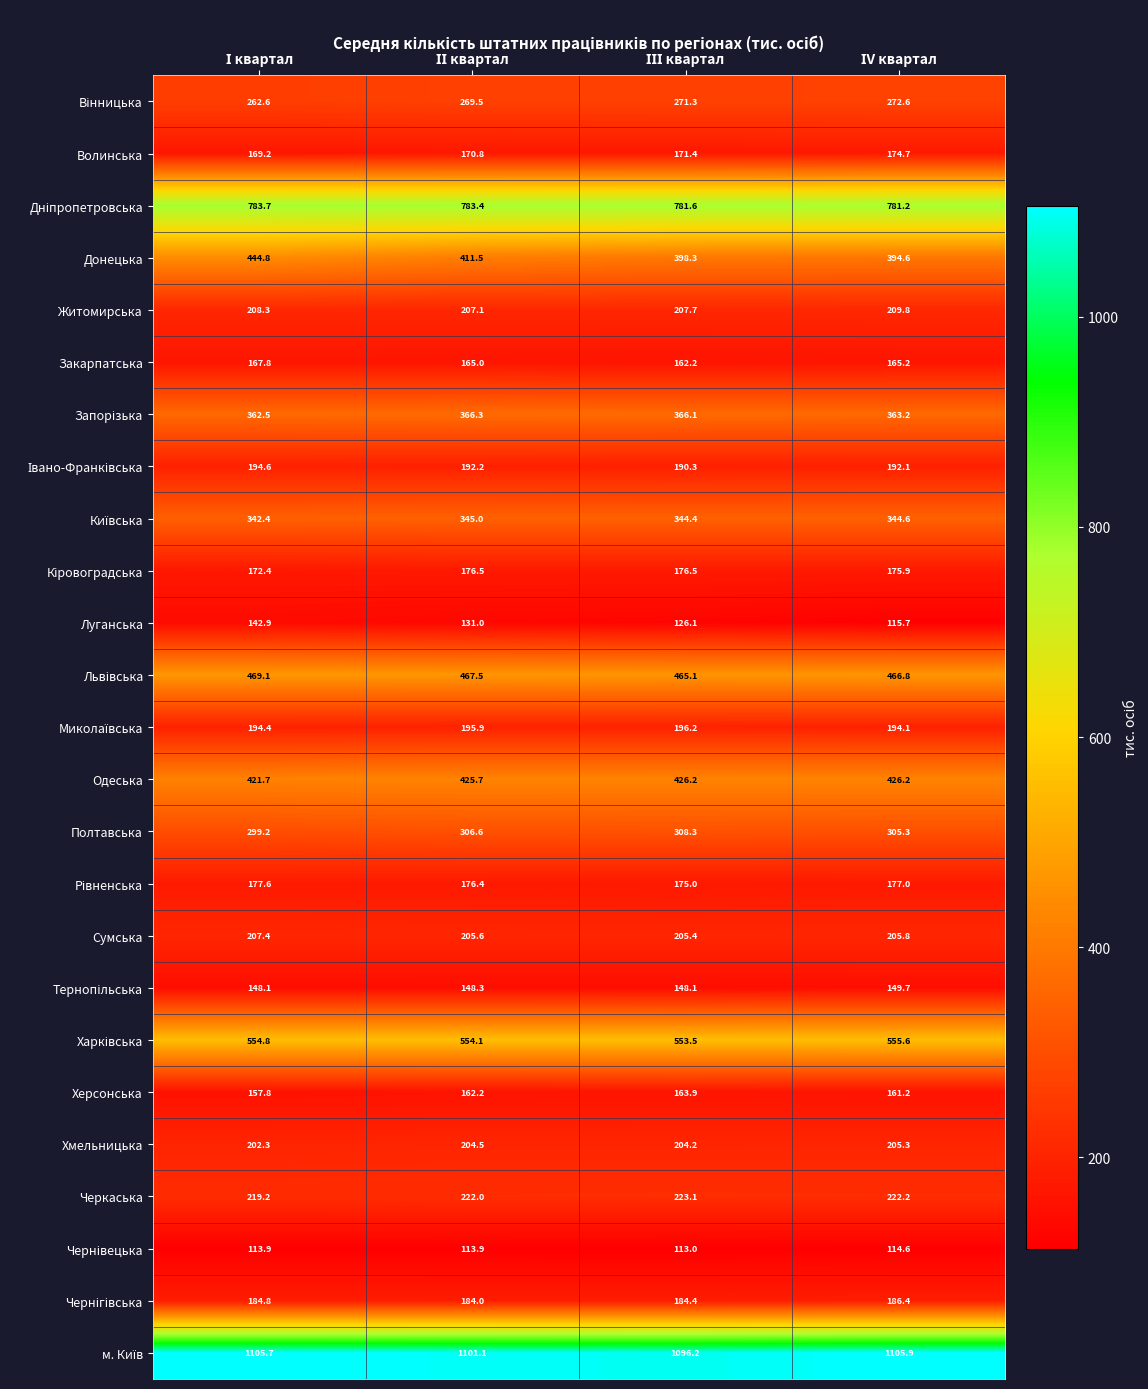

At how many categories does at least one series exceed 383?

4